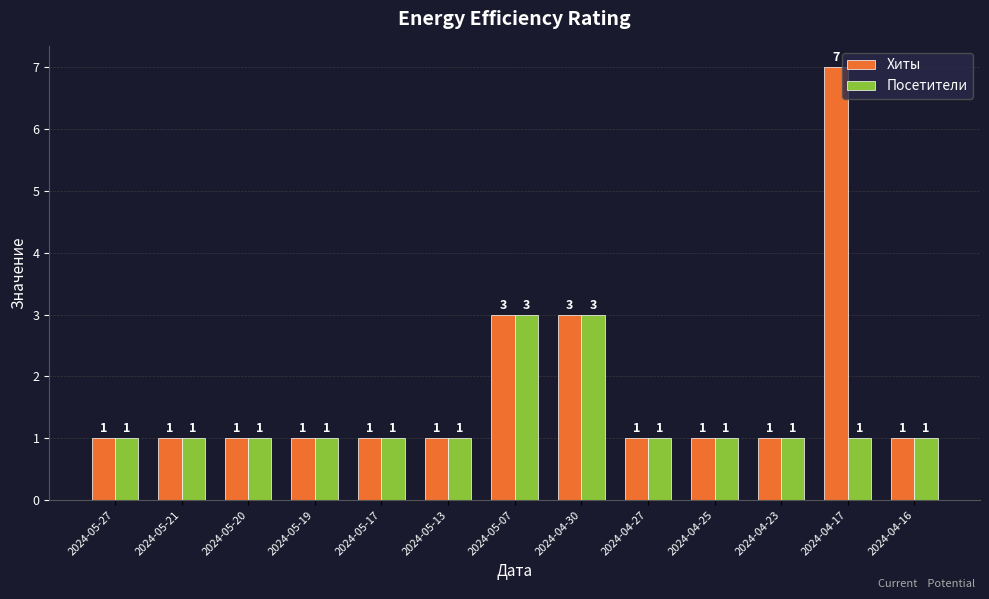

At which category is the sum across all series the highest?

2024-04-17